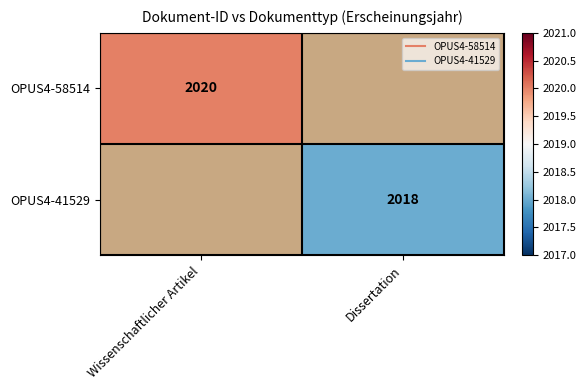

Rank the categories by OPUS4-41529 value from lowest to highest.

Wissenschaftlicher Artikel, Dissertation